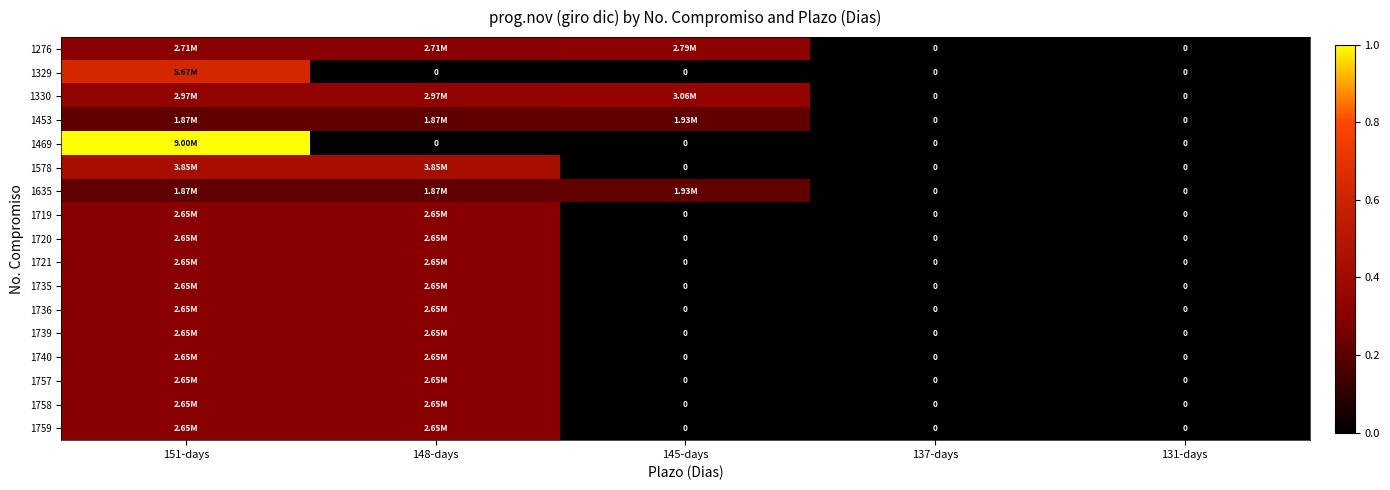

The value of 1469 at 145-days is 0.0. True or false?

True